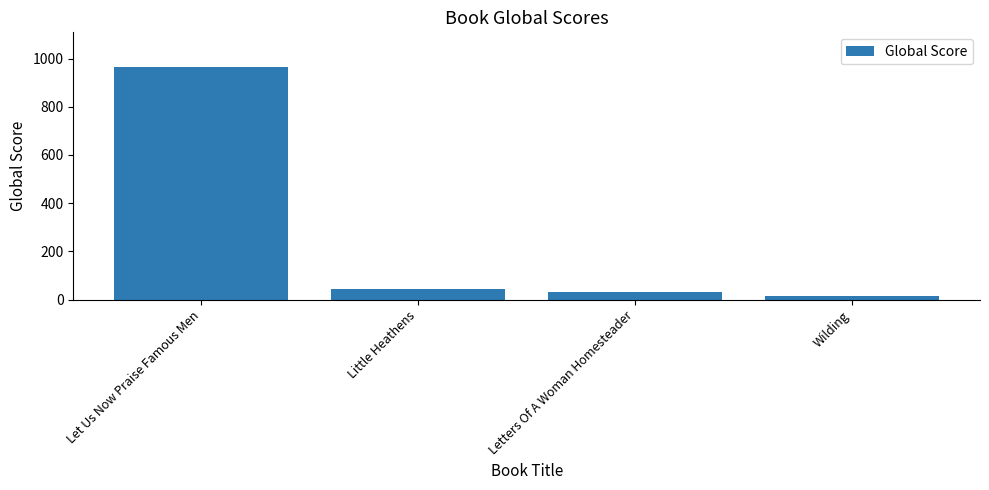

What is the sum of all values?

1059